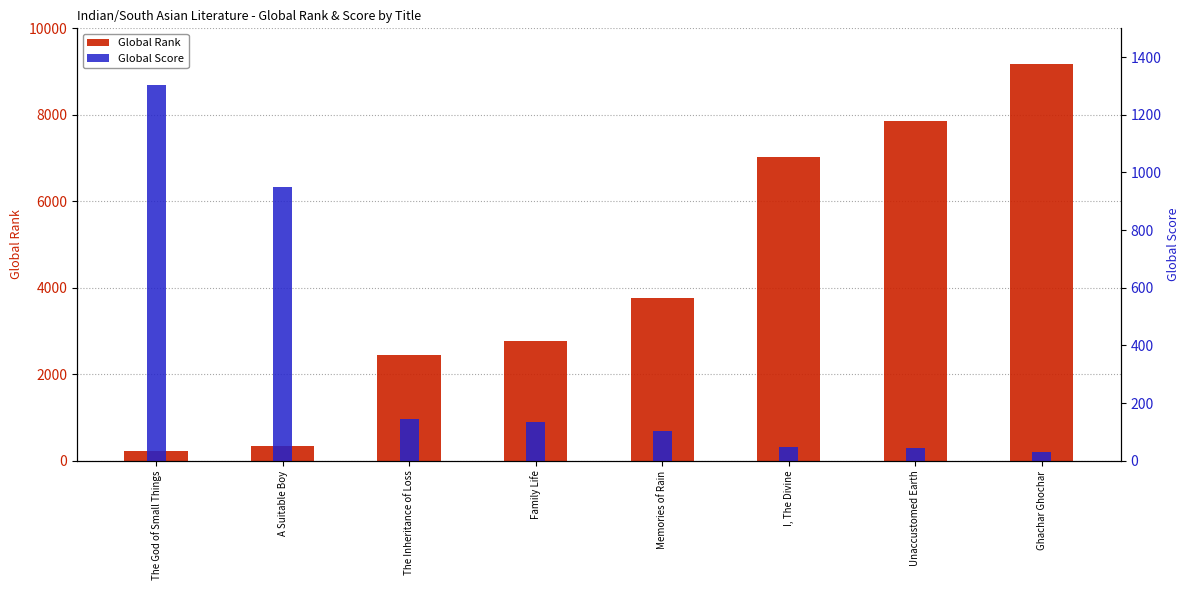

What is the sum of the Global Rank values at Memories of Rain and The God of Small Things?

3995